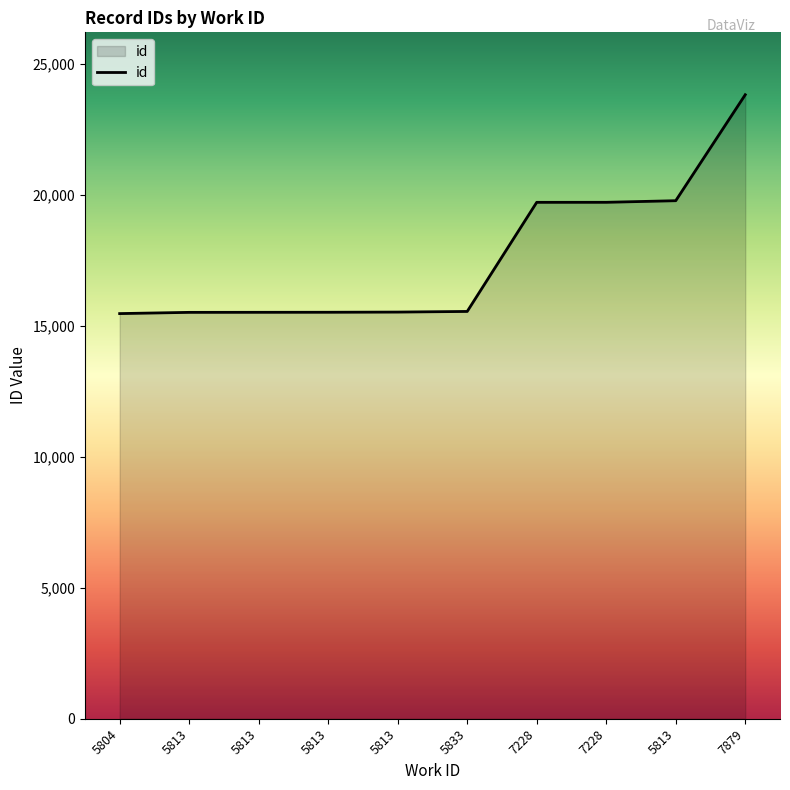

Which category has the lowest value across all series?

5804